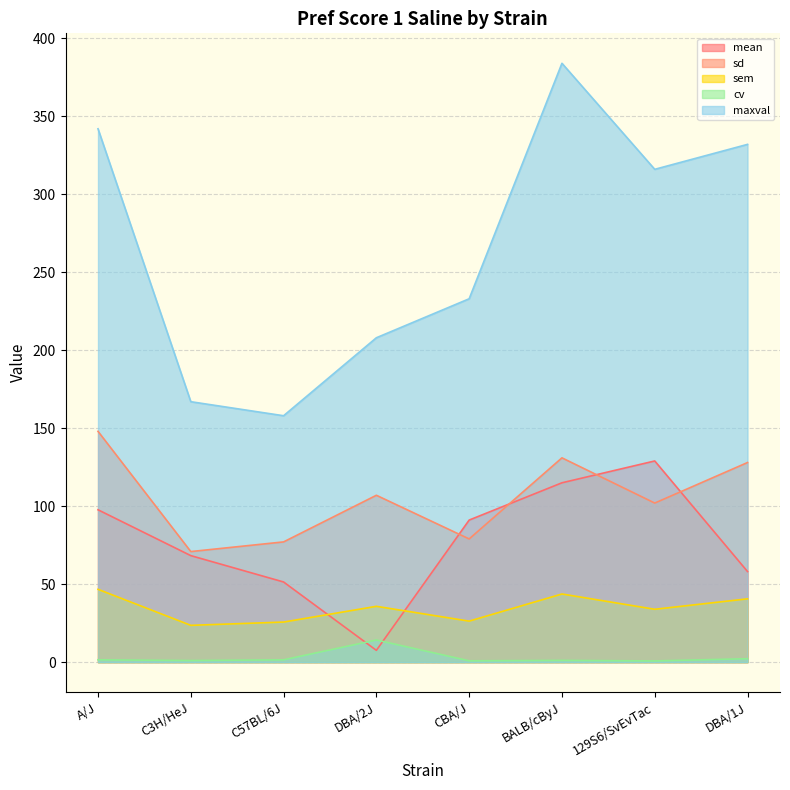

Does the chart have visible grid lines?

Yes